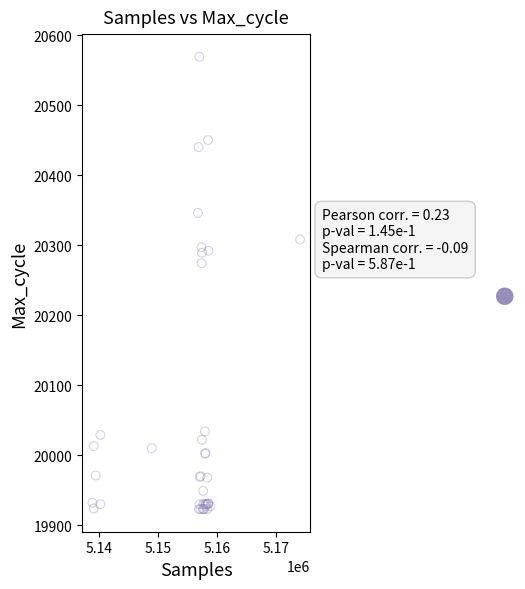

What Y value in the scatter plot is closest to 20246?

20274